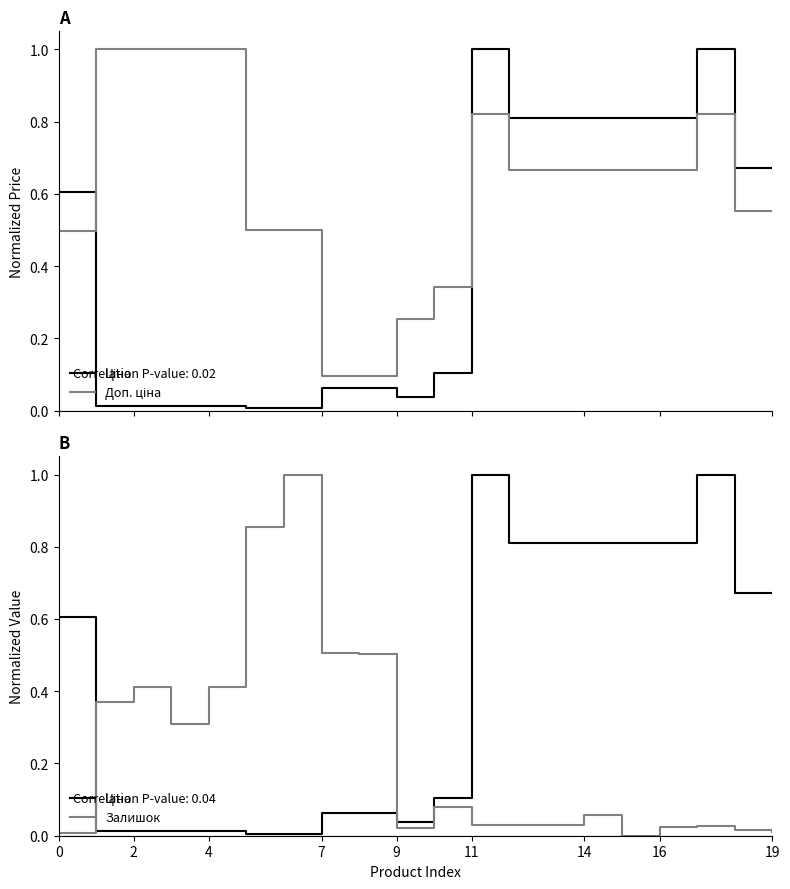

What is the sum of all Ціна values?

8.3